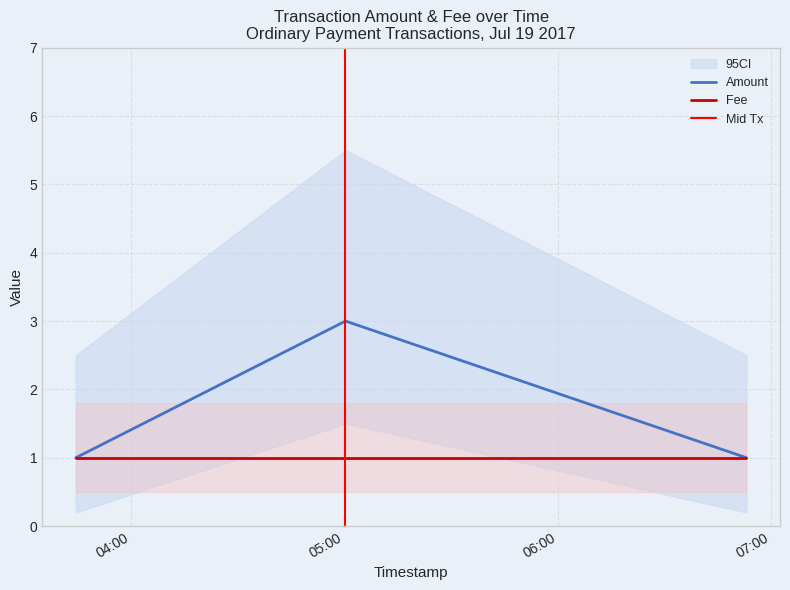

What is the ratio of the value at 2017-07-19 06:53:04 to the value at 2017-07-19 03:44:31?

1.0